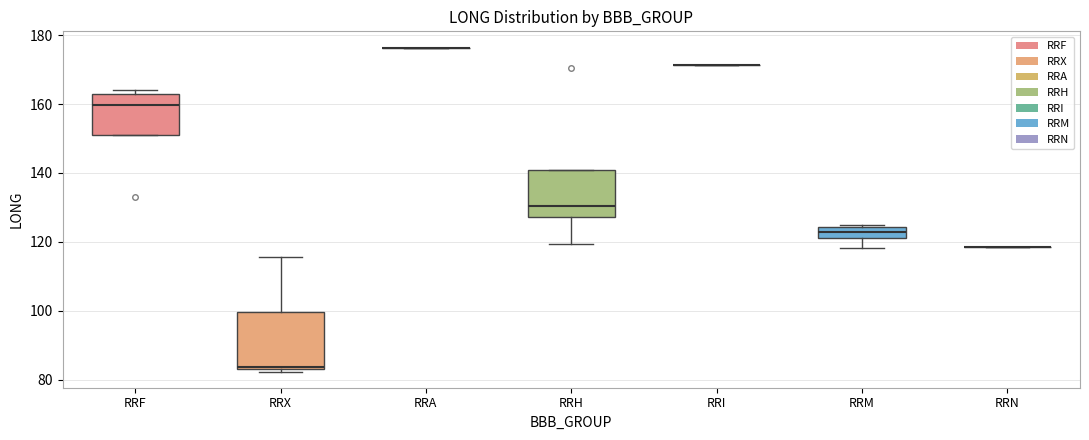

Which box is the tallest, from its lower edge to its upper edge?

RRX